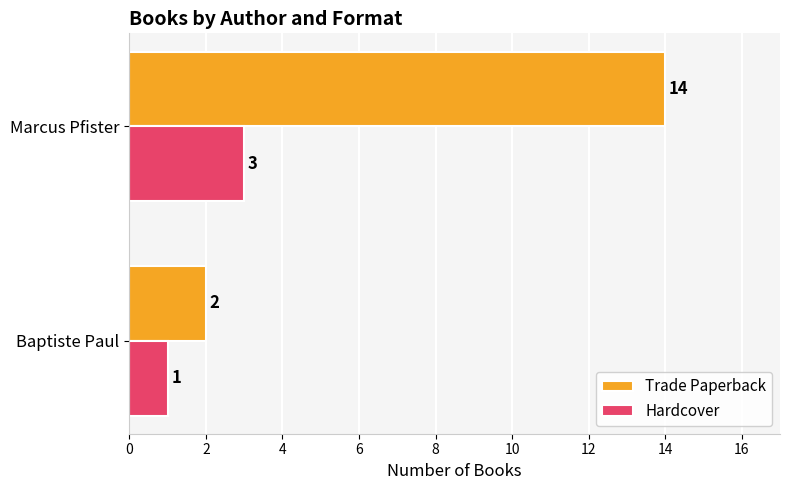

List the series in order of their overall mean, highest first.

Trade Paperback, Hardcover